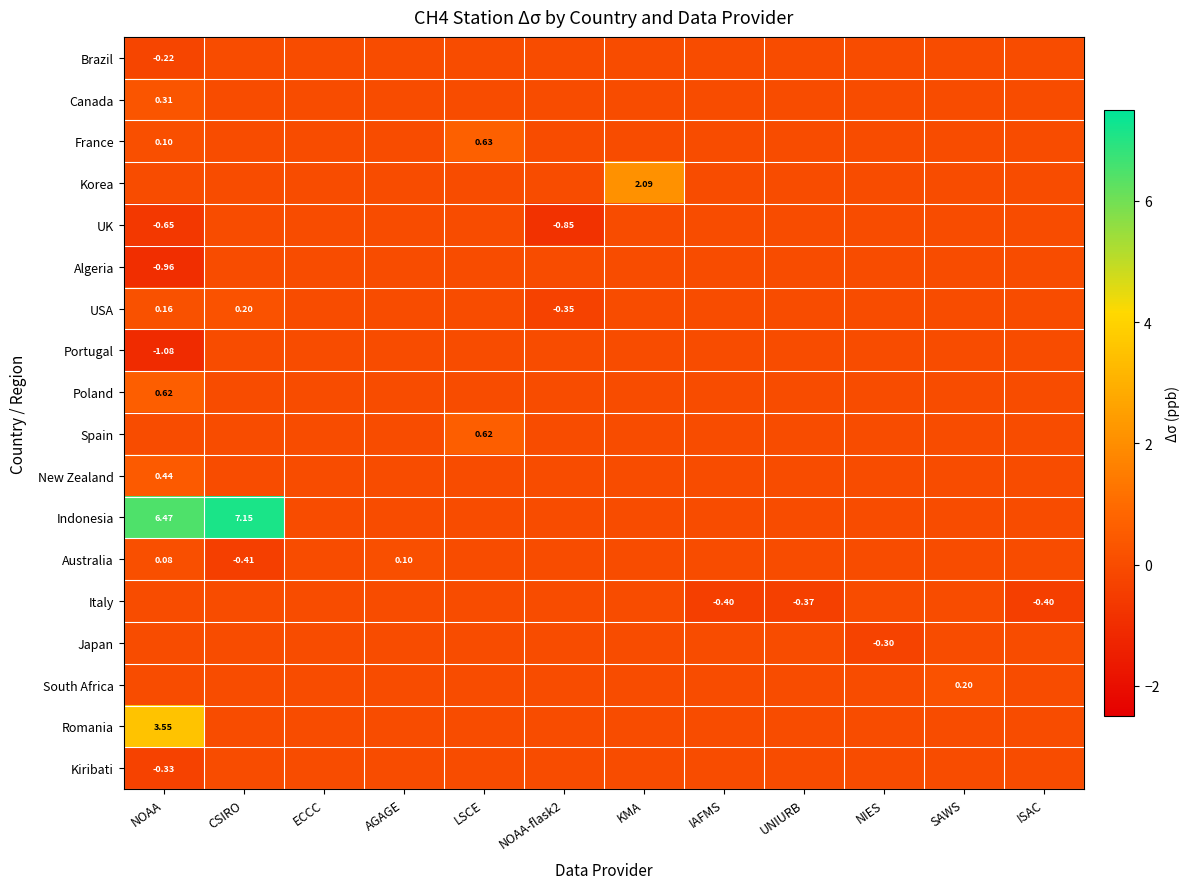

What is the smallest value displayed?

-1.1